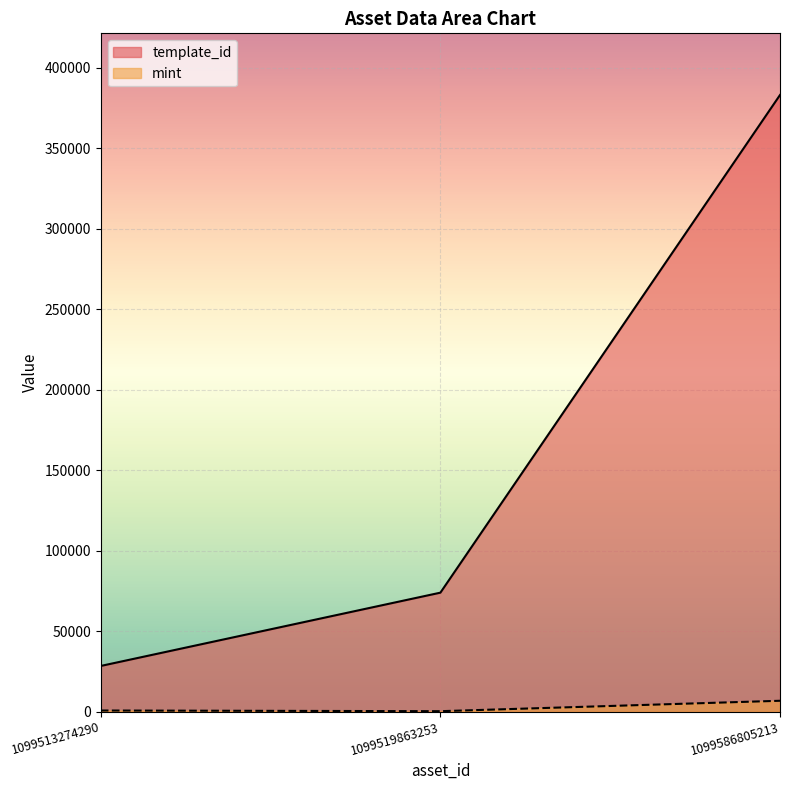

What is the average value of the template_id series?

161802